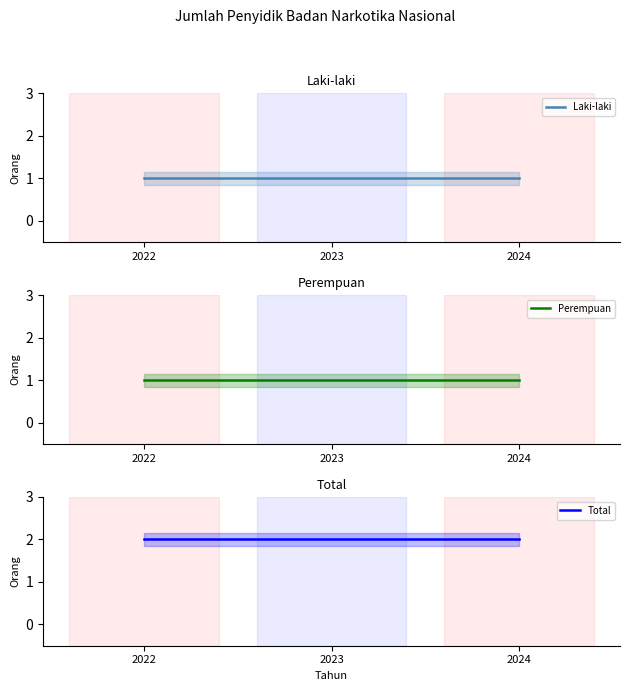

What is the minimum value shown in the chart?

1